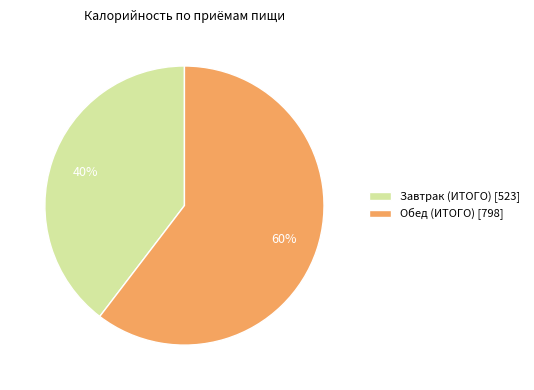

How many segments does this pie chart have?

2